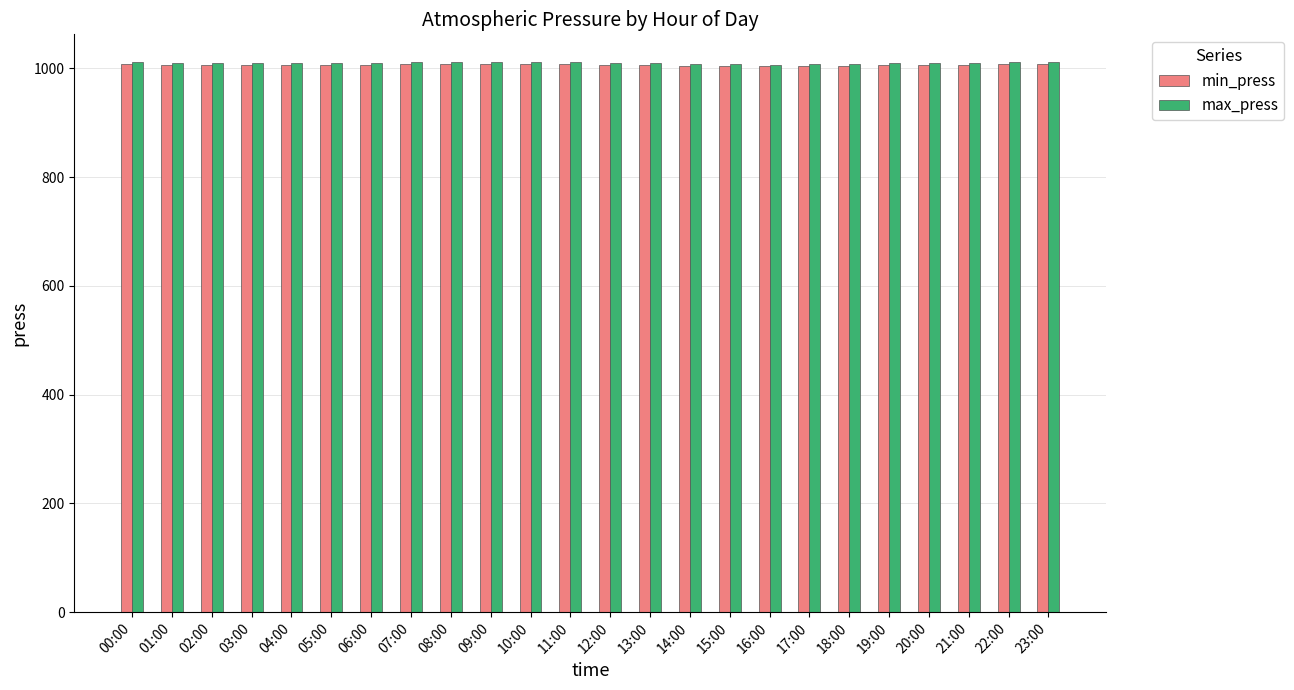

What is the difference between the second highest and second lowest values in the min_press series?

4.3